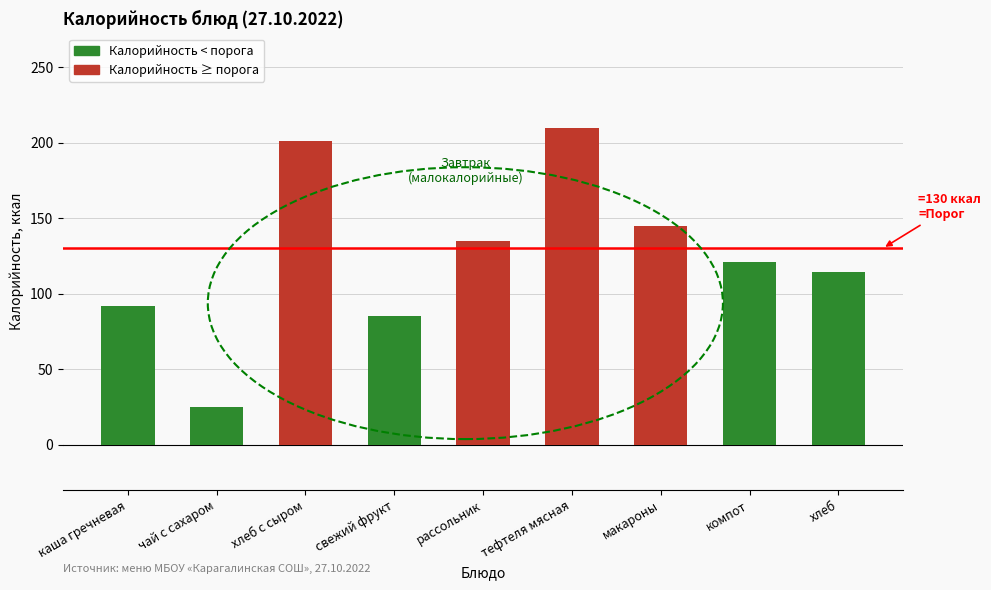

What is the difference between the maximum and minimum values?

184.4